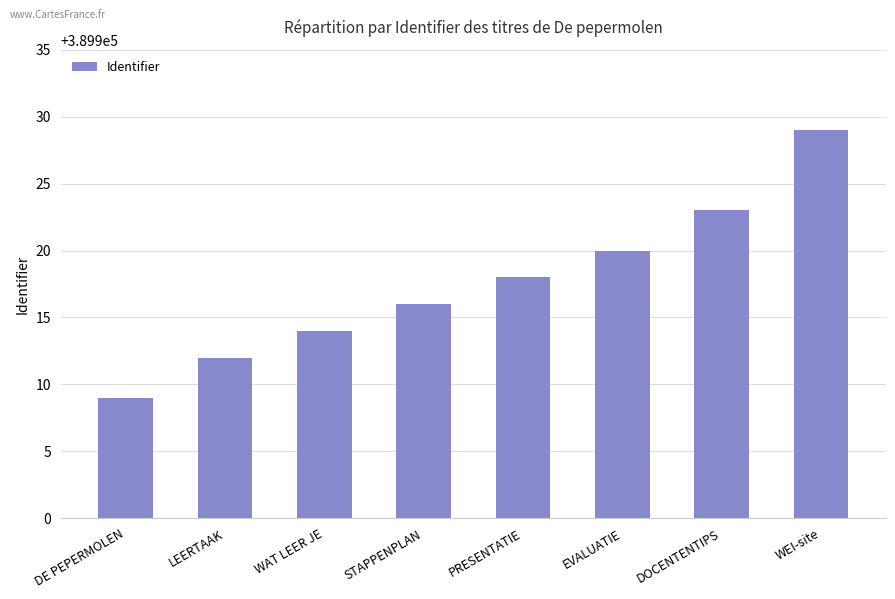

True or false: the data shows 389929 at WEI-site.

True